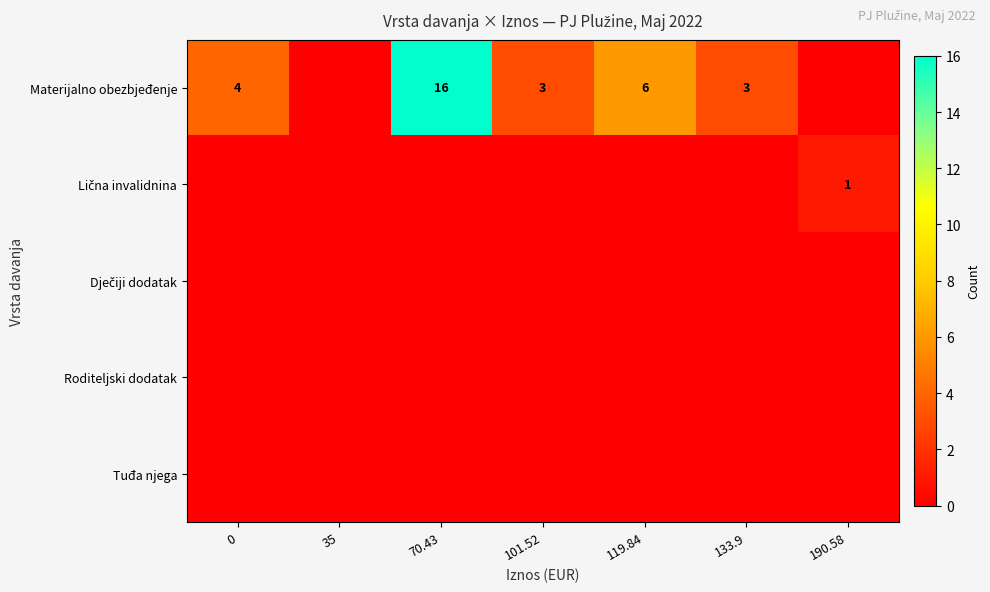

What is the total value across all series at 190.58?

1